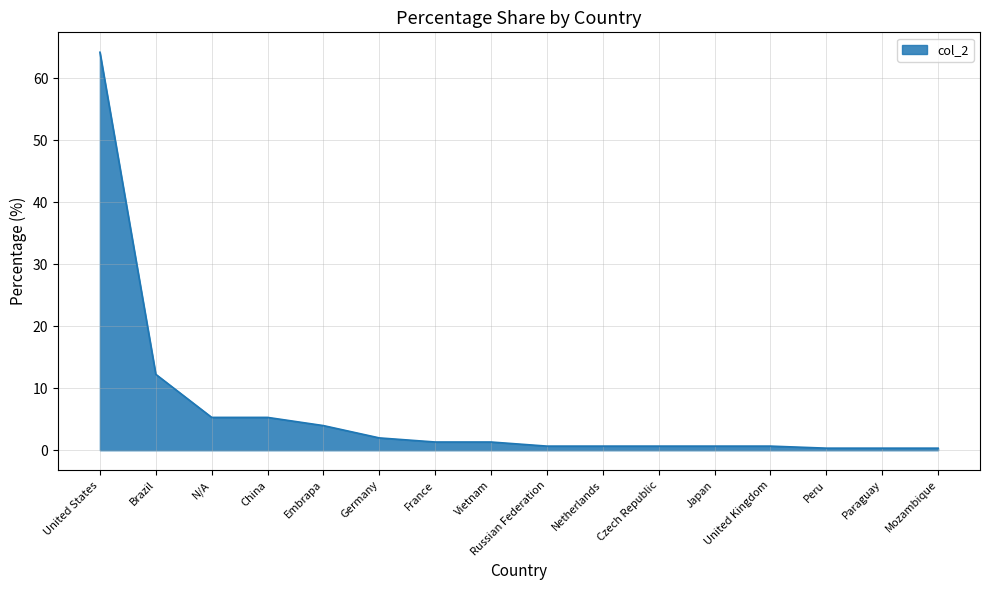

The value at Embrapa is 4.0. True or false?

True